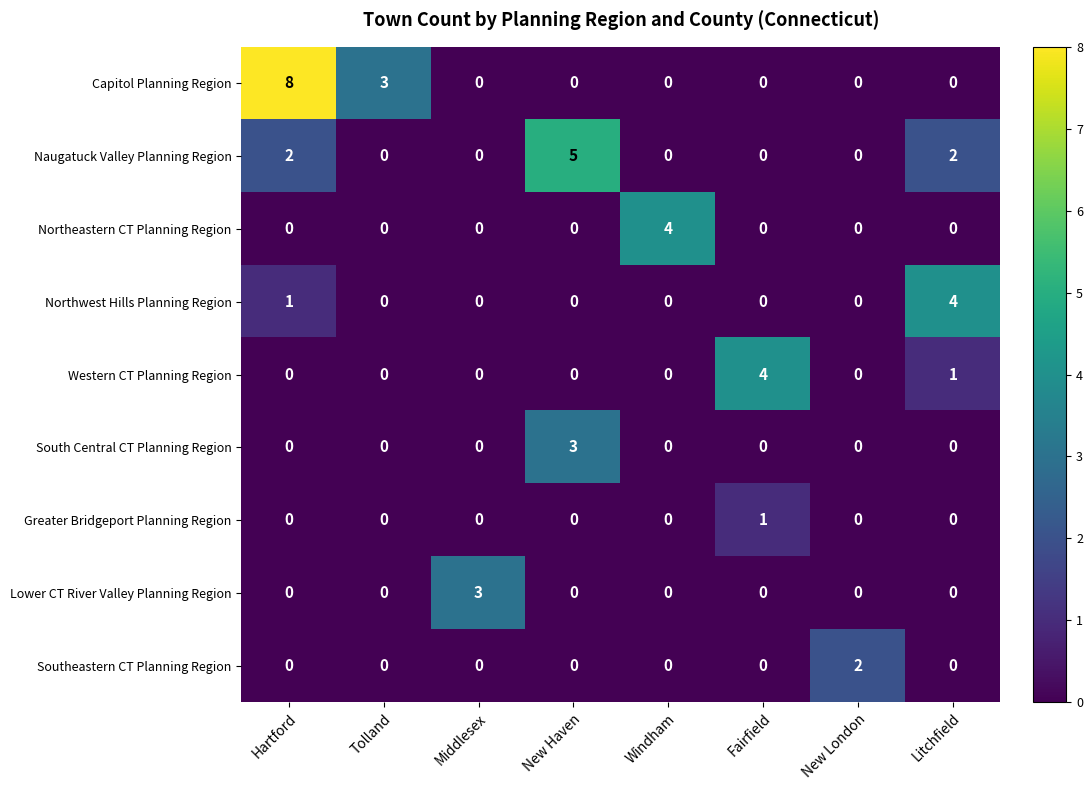

Which category has the highest value in the Northeastern CT Planning Region series?

Windham